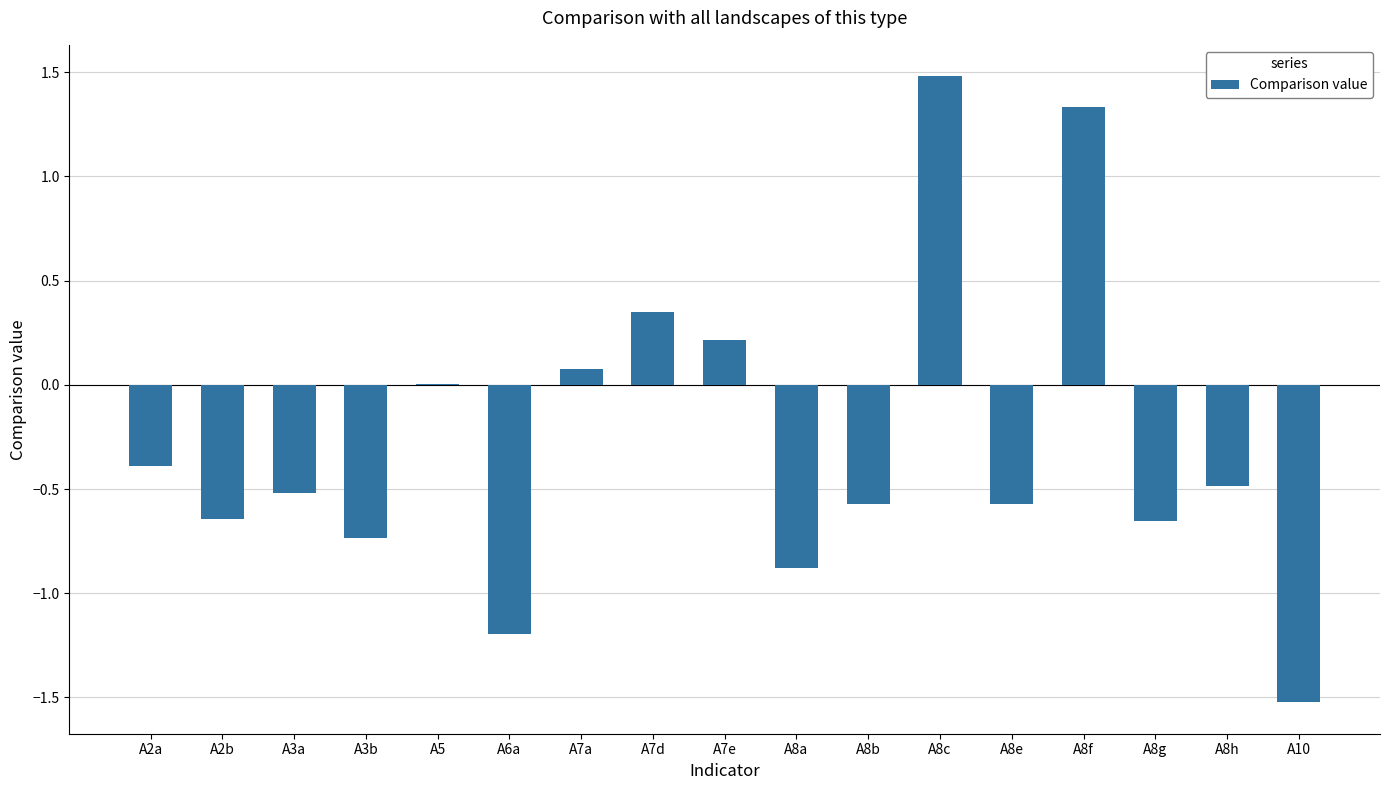

What is the maximum value shown in the chart?

1.5